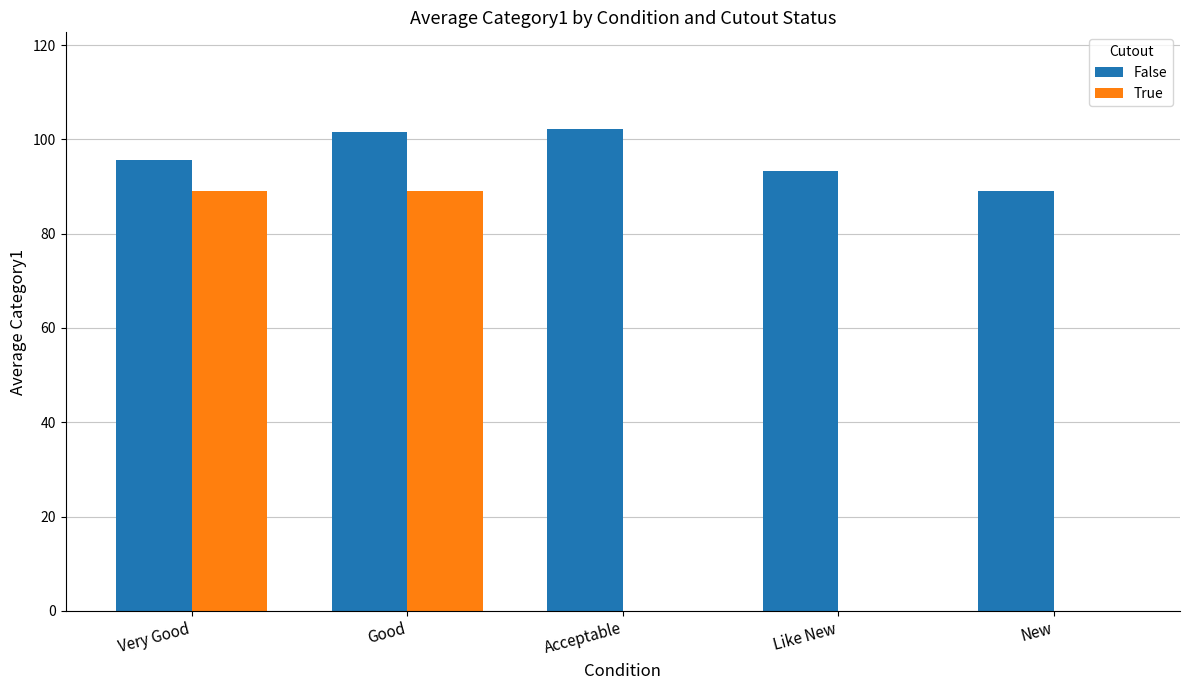

What is the maximum value for True?

89.0